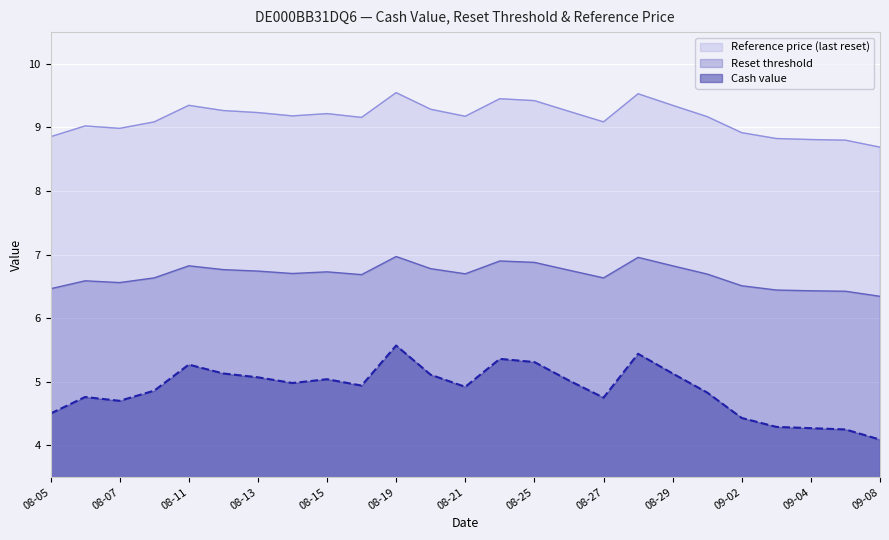

The Reference price series shows 9.5 at 2025-08-22. True or false?

True